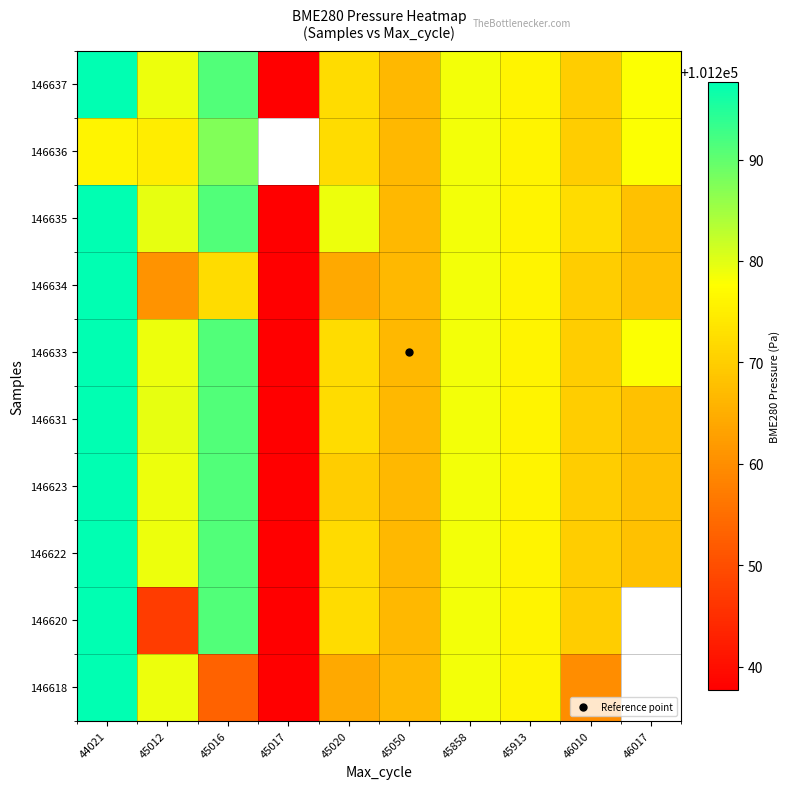

Which category has the lowest value in the 146622 series?

45017